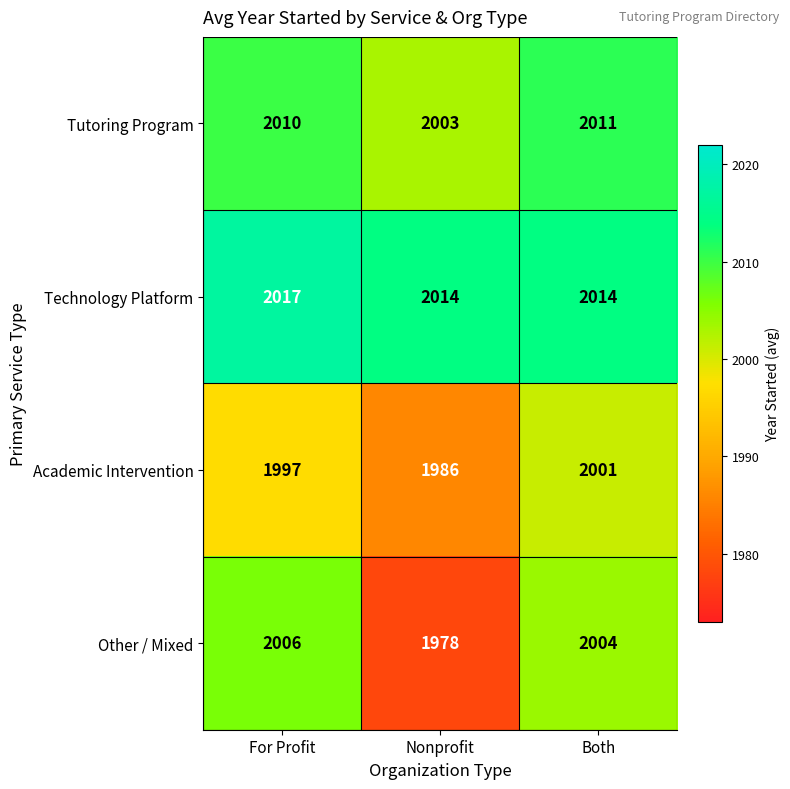

What is the smallest value displayed?

1978